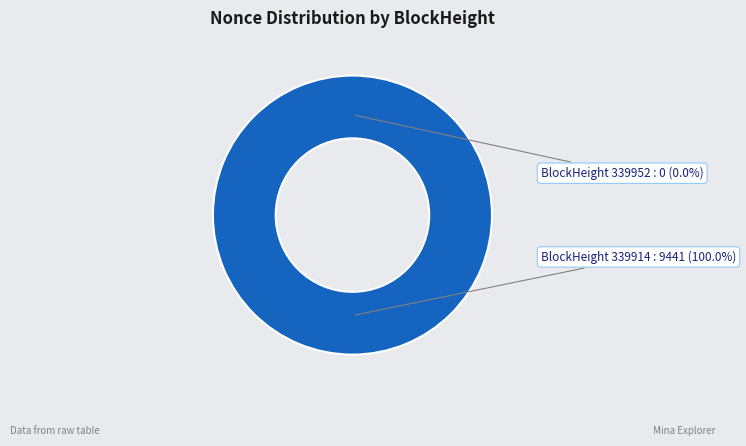

Does any single category account for the majority?

Yes